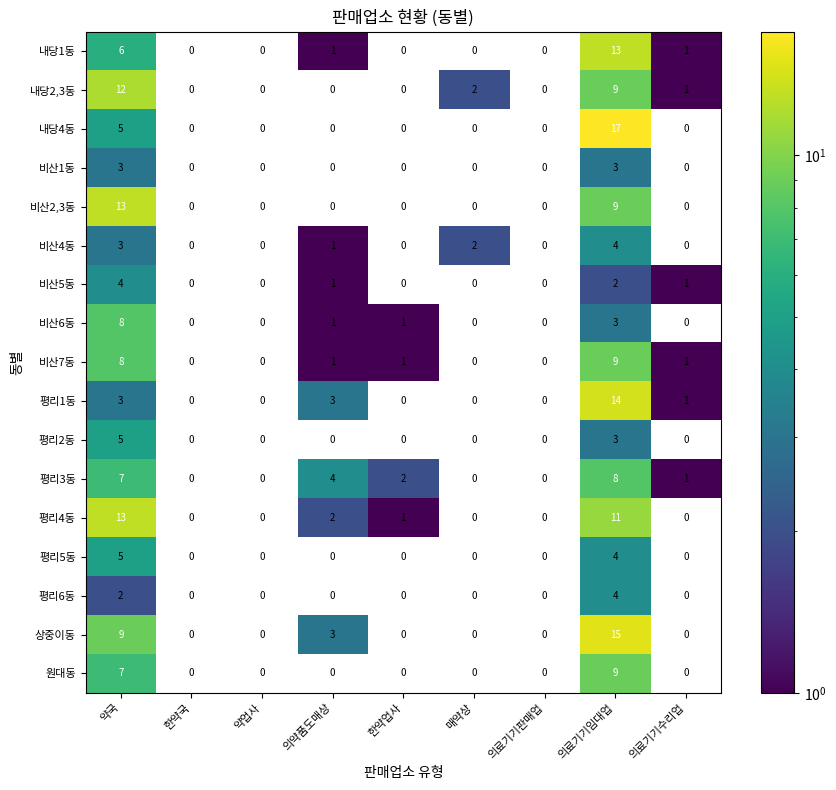

How many data points does each series have?

9